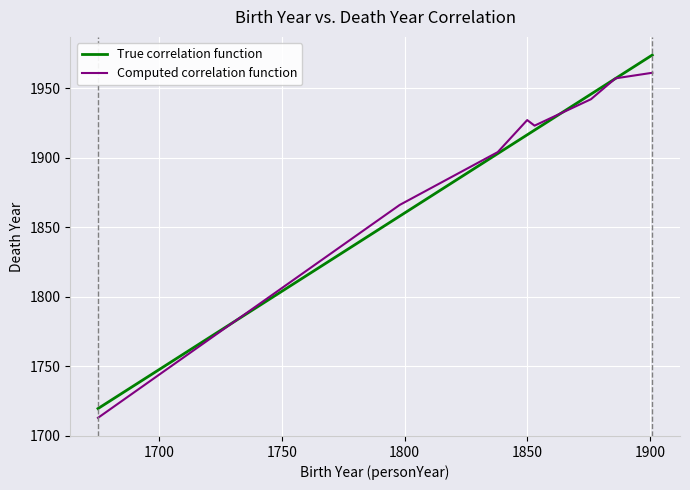

List the series in order of their peak value, lowest first.

Computed correlation function, True correlation function